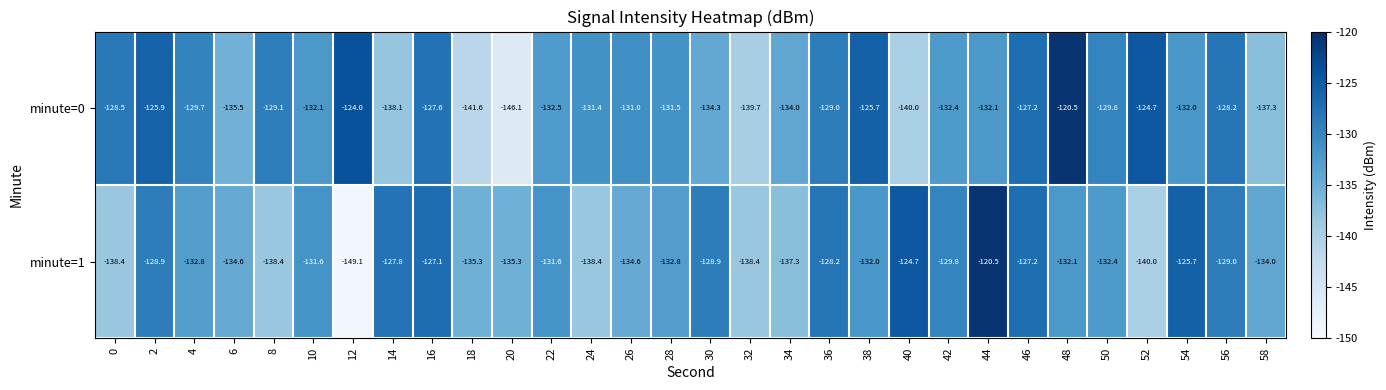

The minute=1 series shows -138.4 at 32. True or false?

True